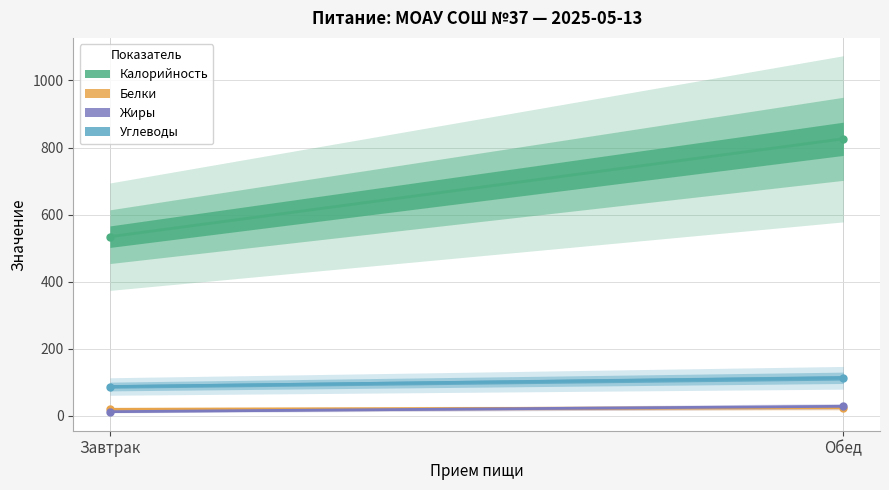

Which has a higher value, Обед or Завтрак?

Обед